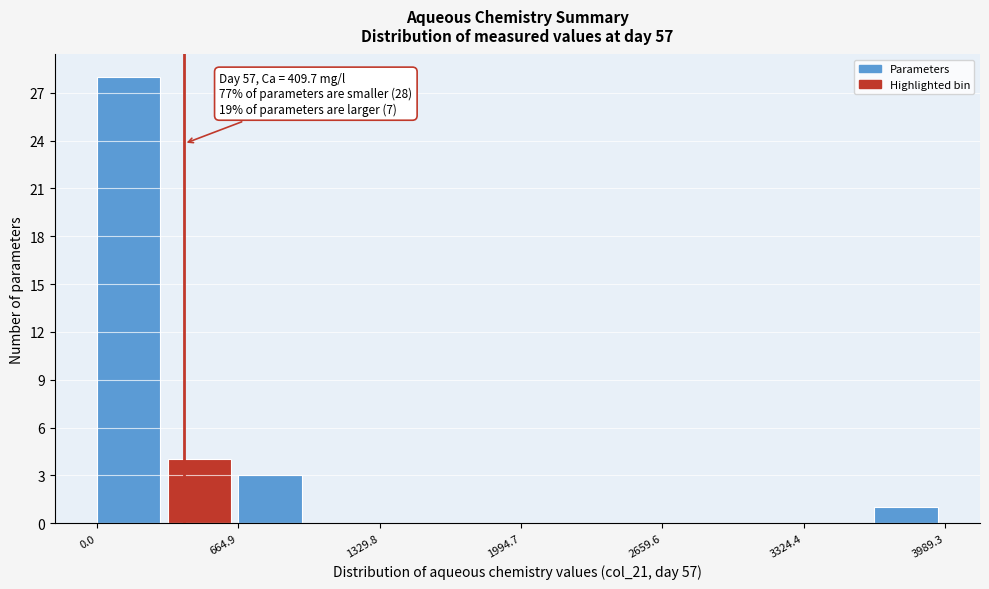

Read against the x-axis, roughly where is the centre of the tallest bar?

100